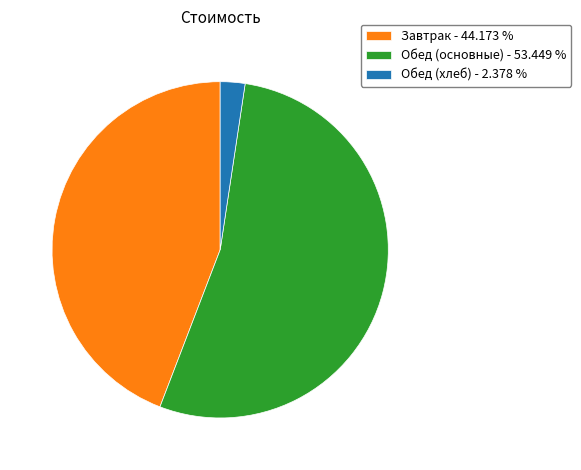

Approximately how many times larger is the value at Обед (основные) - 53.449 % compared to Обед (хлеб) - 2.378 %?

22.5